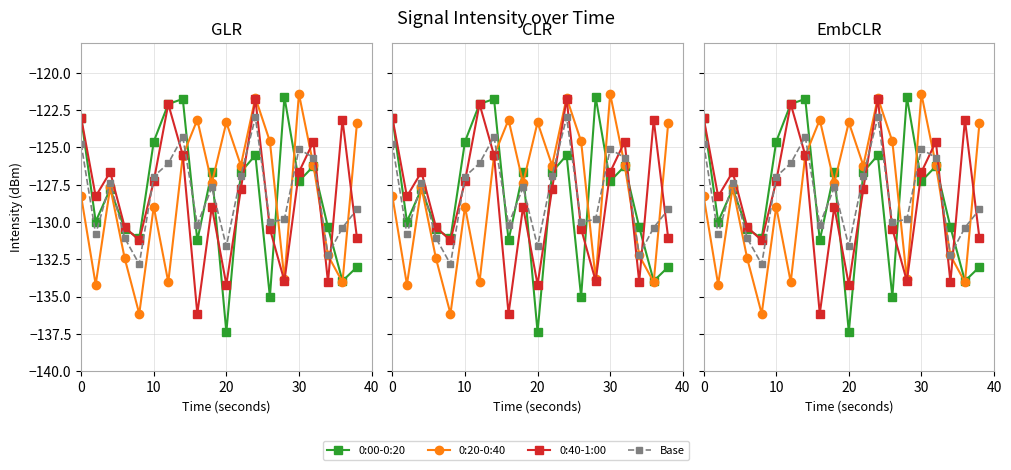

How many values in the Base series exceed -127?

8